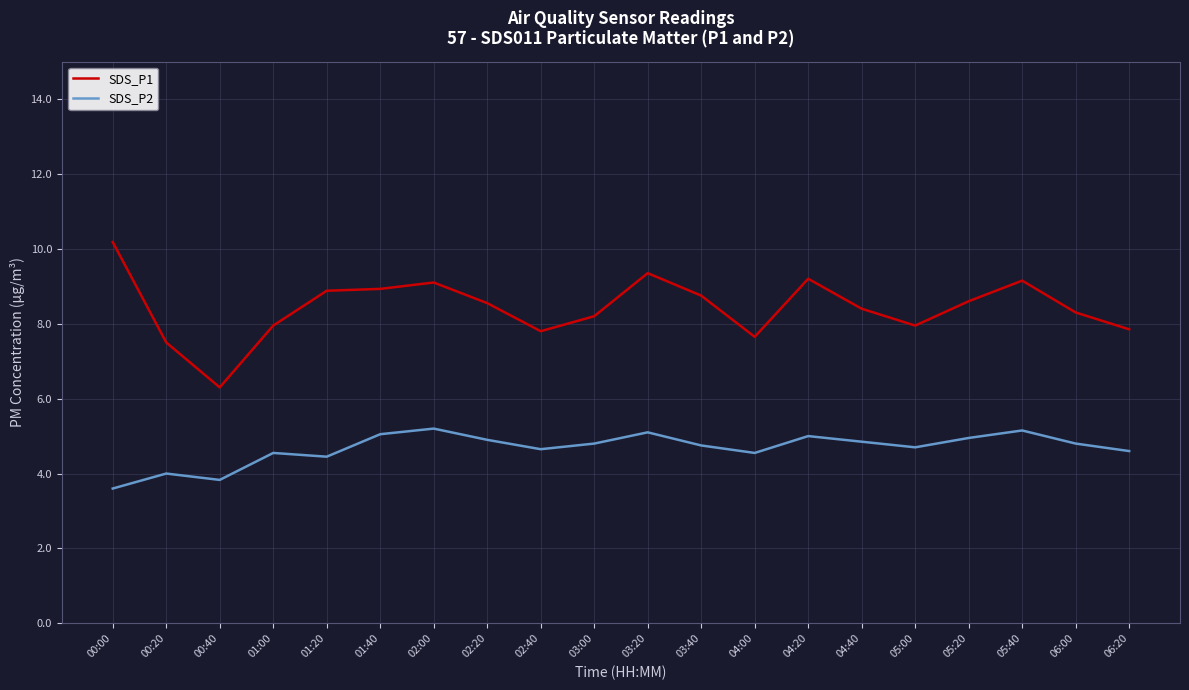

Does the chart have visible grid lines?

Yes